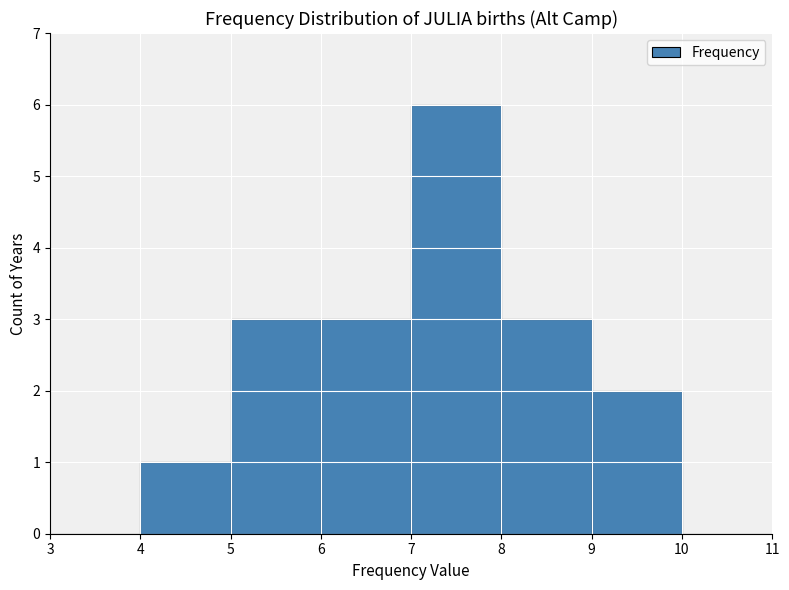

Which range on the x-axis has the tallest bar?

7 to 8